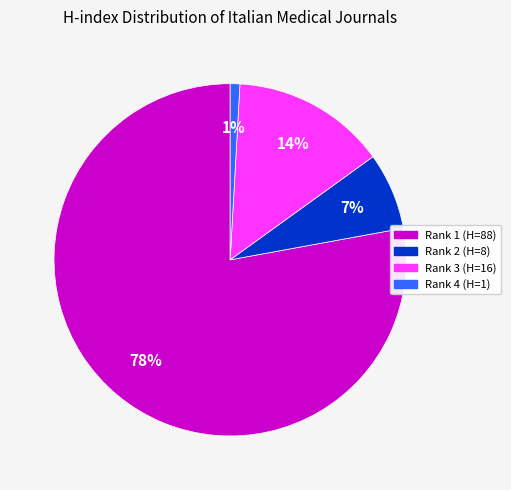

Is there any slice that represents more than half of the pie?

Yes